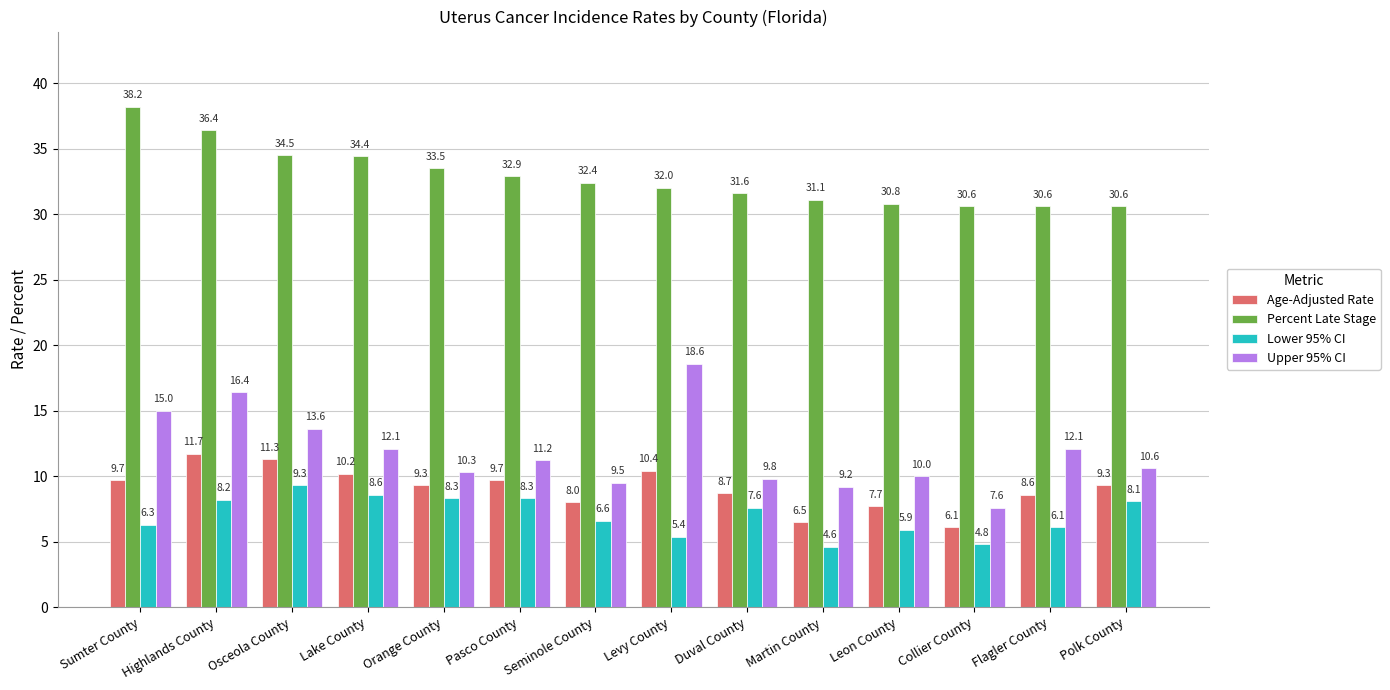

What is the label of the 12th bar from the left?

Collier County